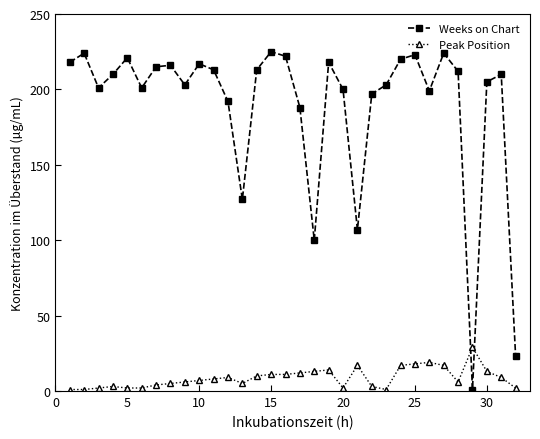

Reading right to left, what are all the values shown in this chart?

Weeks on Chart: 23	210	205	1	212	224	199	223	220	203	197	107	200	218	100	188	222	225	213	127	192	213	217	203	216	215	201	221	210	201	224	218
Peak Position: 2	9	13	29	6	17	19	18	17	1	3	17	2	14	13	12	11	11	10	5	9	8	7	6	5	4	2	2	3	2	1	1